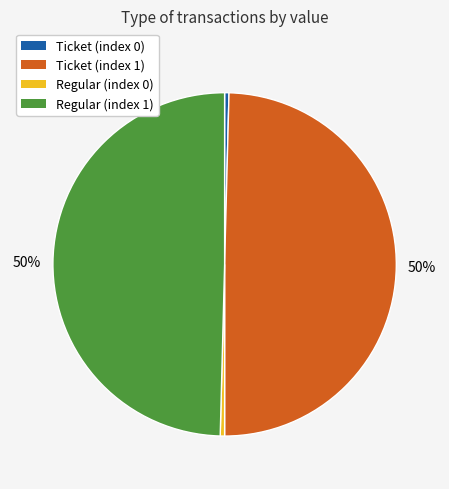

How many segments does this pie chart have?

4